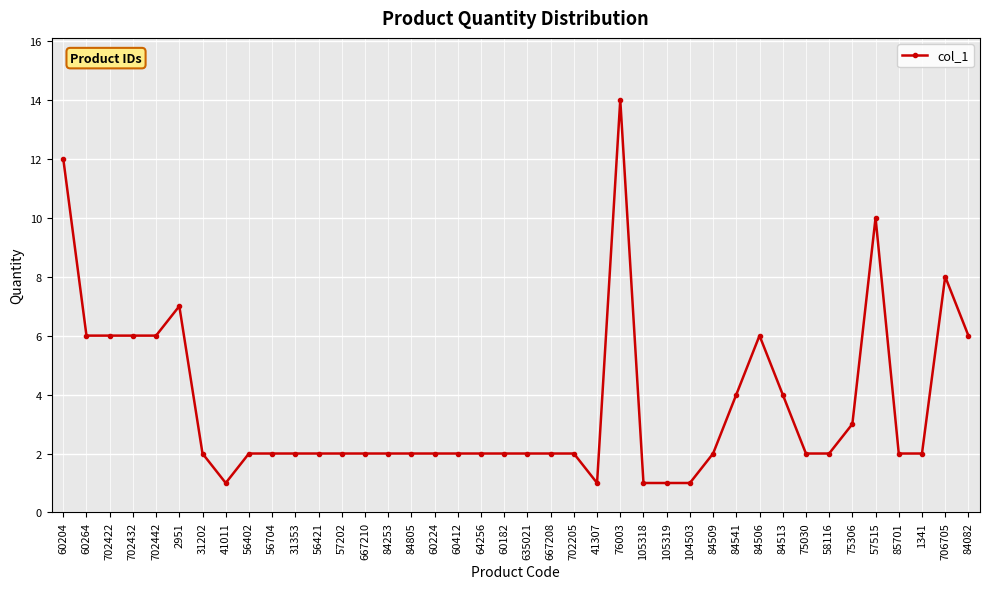

Between 104503 and 56421, which is larger?

56421